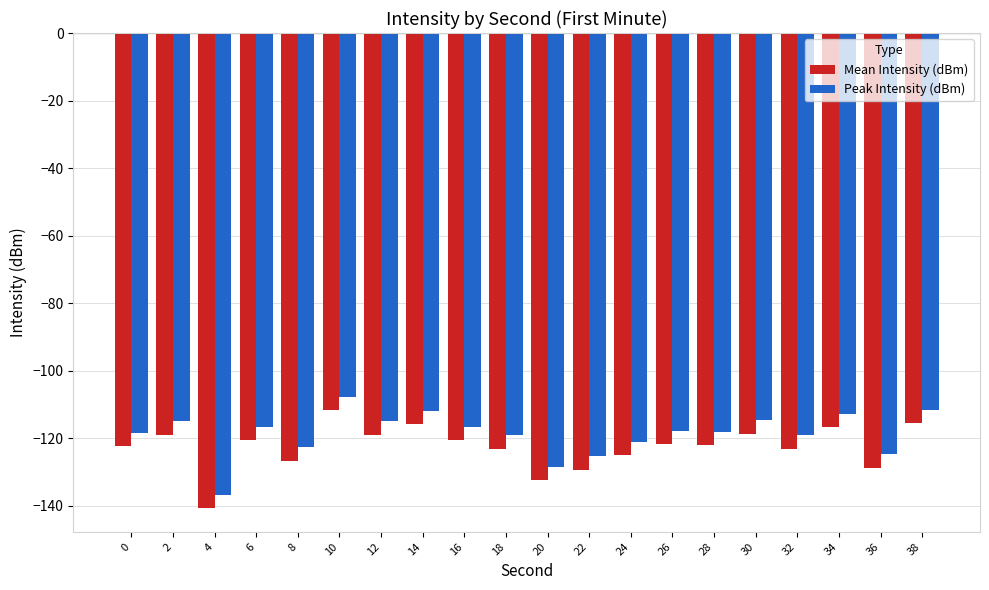

What is the sum of the Peak Intensity (dBm) values at 28 and 6?

-234.7